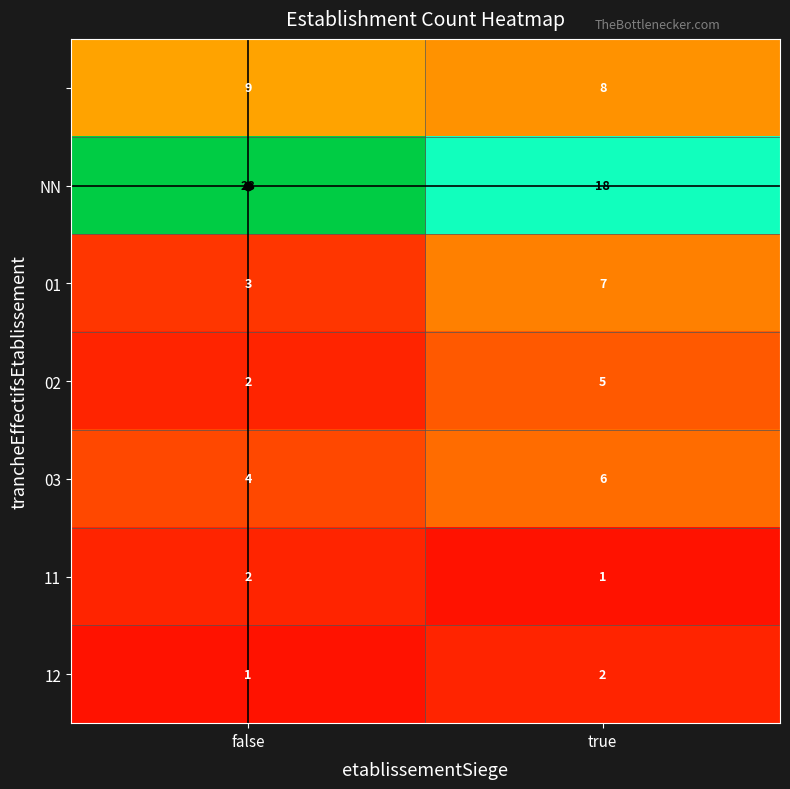

At which category is the sum across all series the highest?

false